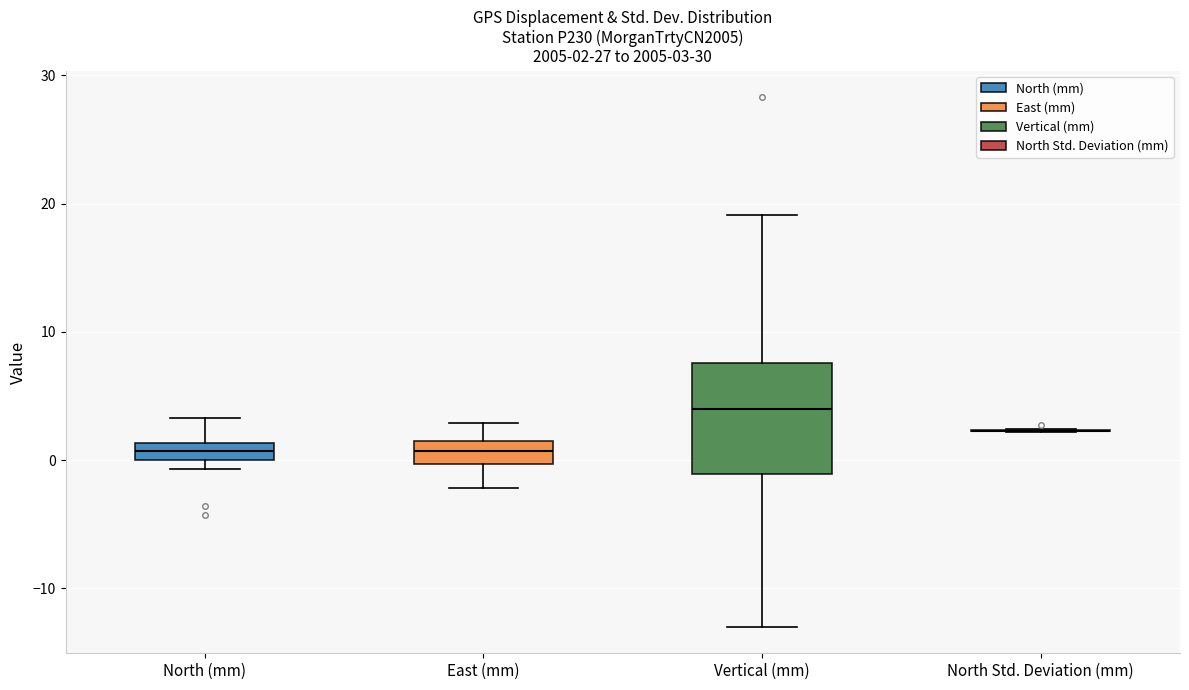

Which box is the tallest, from its lower edge to its upper edge?

Vertical (mm)